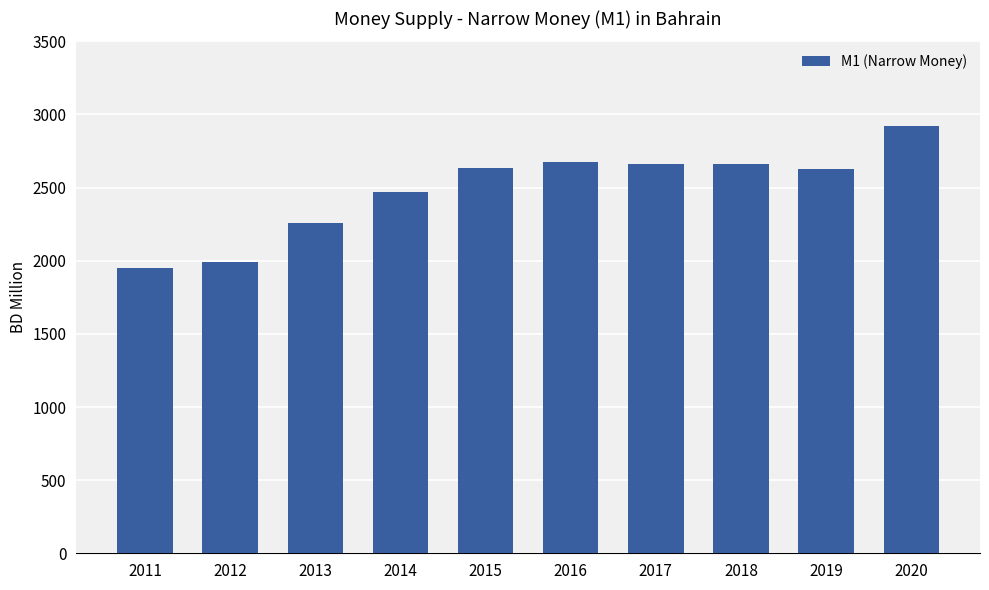

Is it true that the value at 2020 is 2921.1?

True